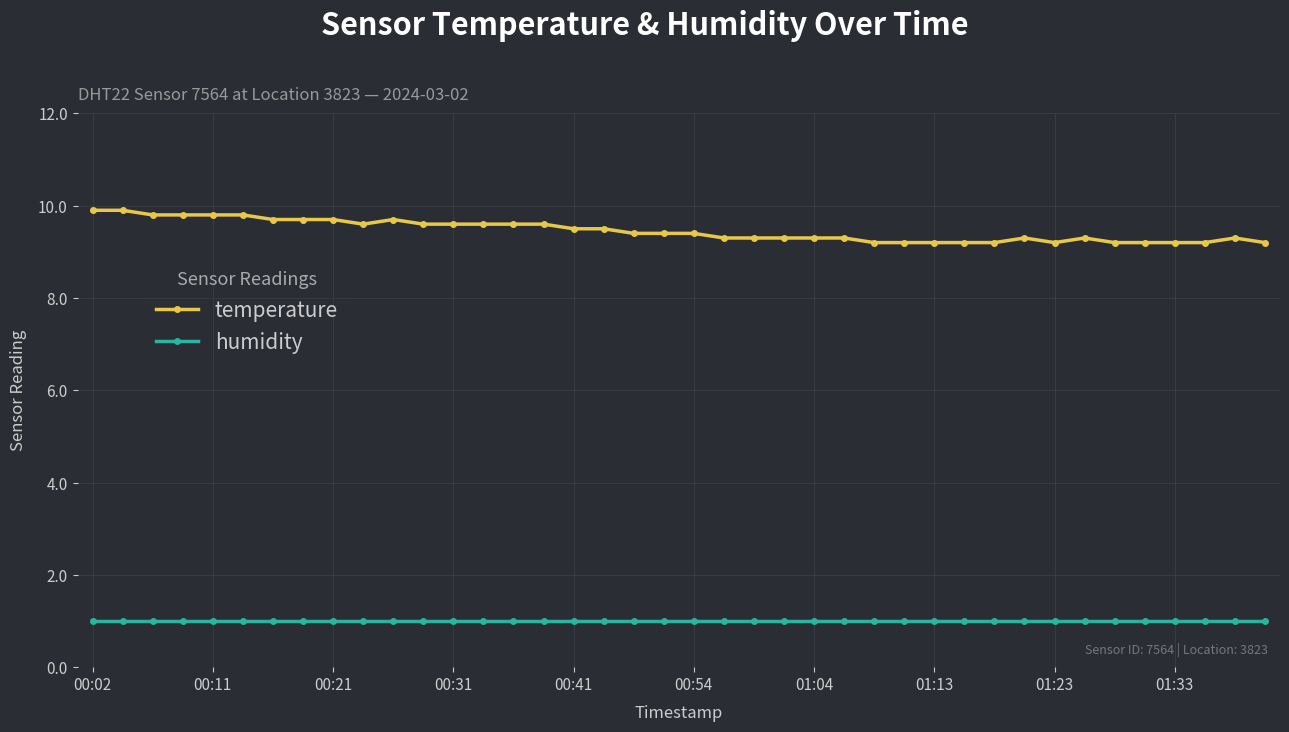

How many lines are shown in the chart?

2